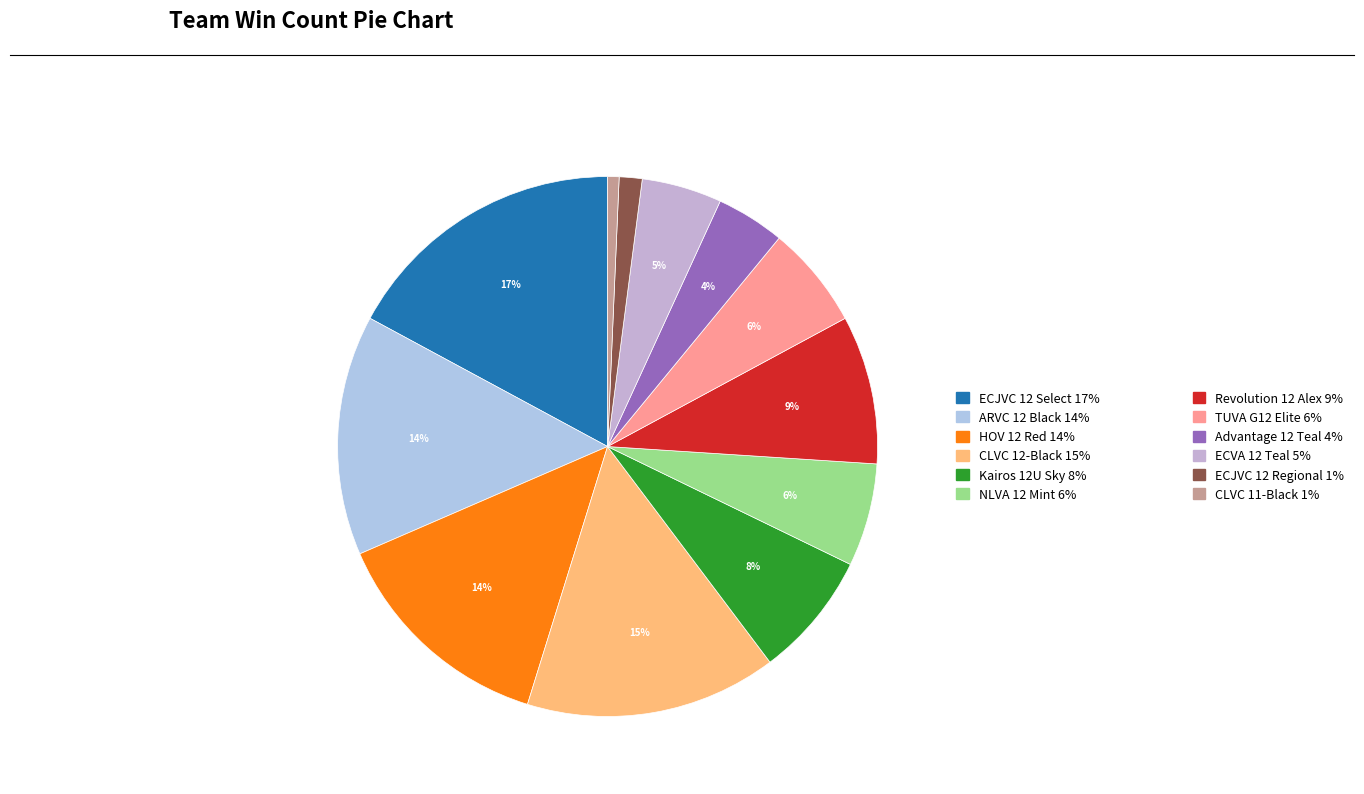

Count the number of slices in the pie.

12